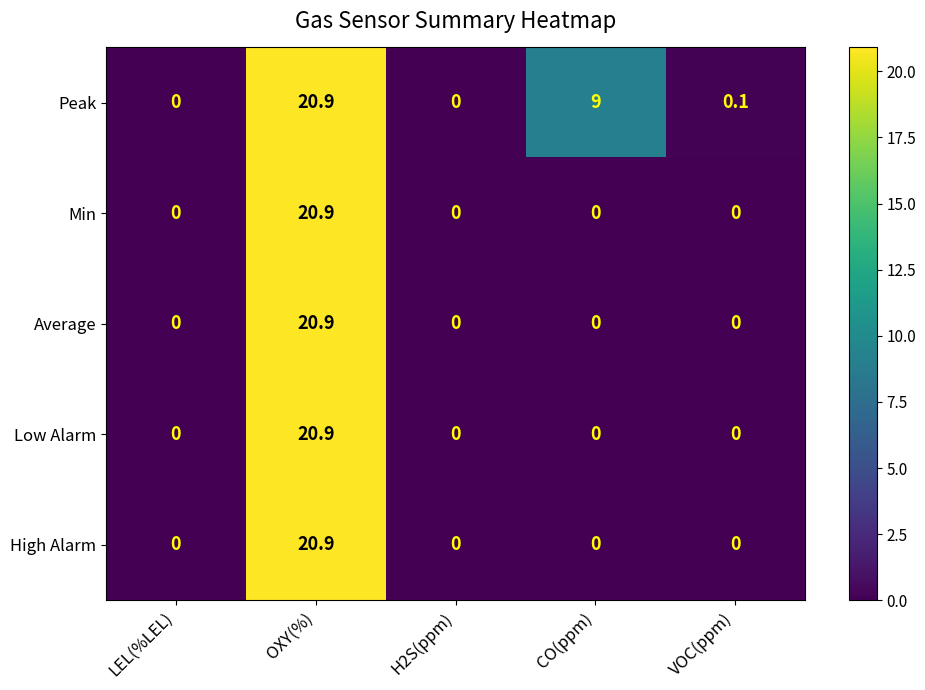

Reading left to right, extract all data points from this chart.

Peak: 0.0	20.9	0.0	9.0	0.1
Min: 0.0	20.9	0.0	0.0	0.0
Average: 0.0	20.9	0.0	0.0	0.0
Low Alarm: 0.0	20.9	0.0	0.0	0.0
High Alarm: 0.0	20.9	0.0	0.0	0.0